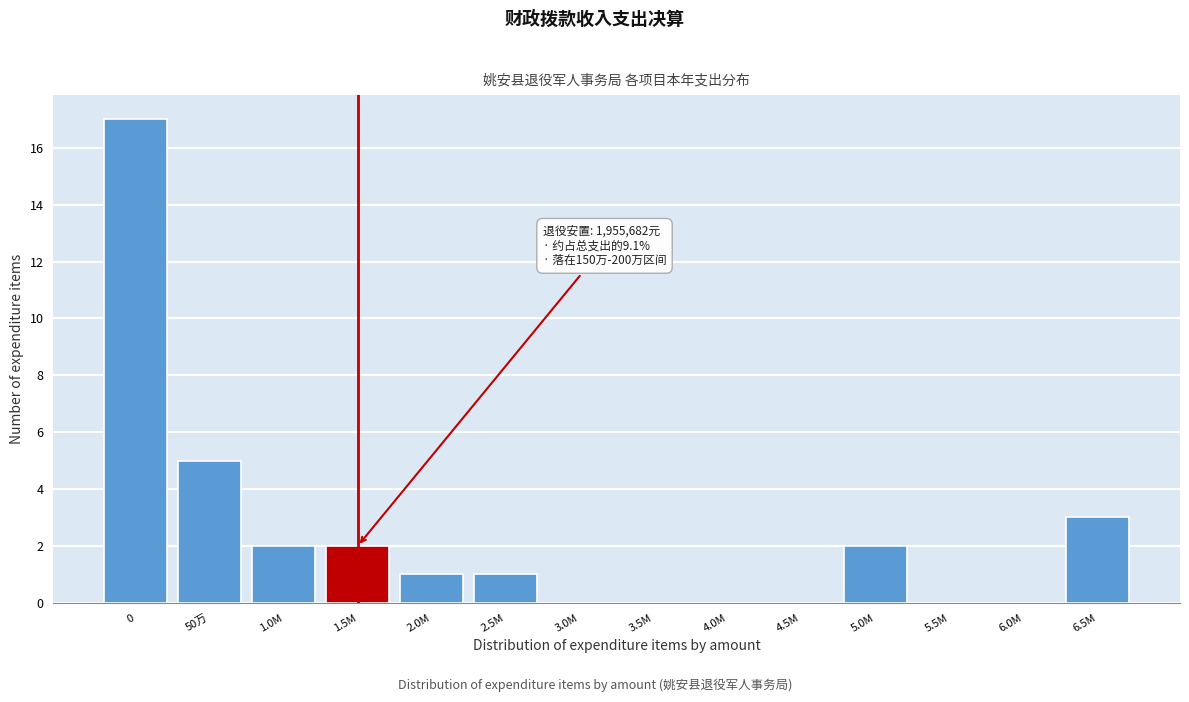

Reading left to right, list all the values displayed in this chart.

0=17	50万=5	1.0M=2	1.5M=2	2.0M=1	2.5M=1	3.0M=0	3.5M=0	4.0M=0	4.5M=0	5.0M=2	5.5M=0	6.0M=0	6.5M=3